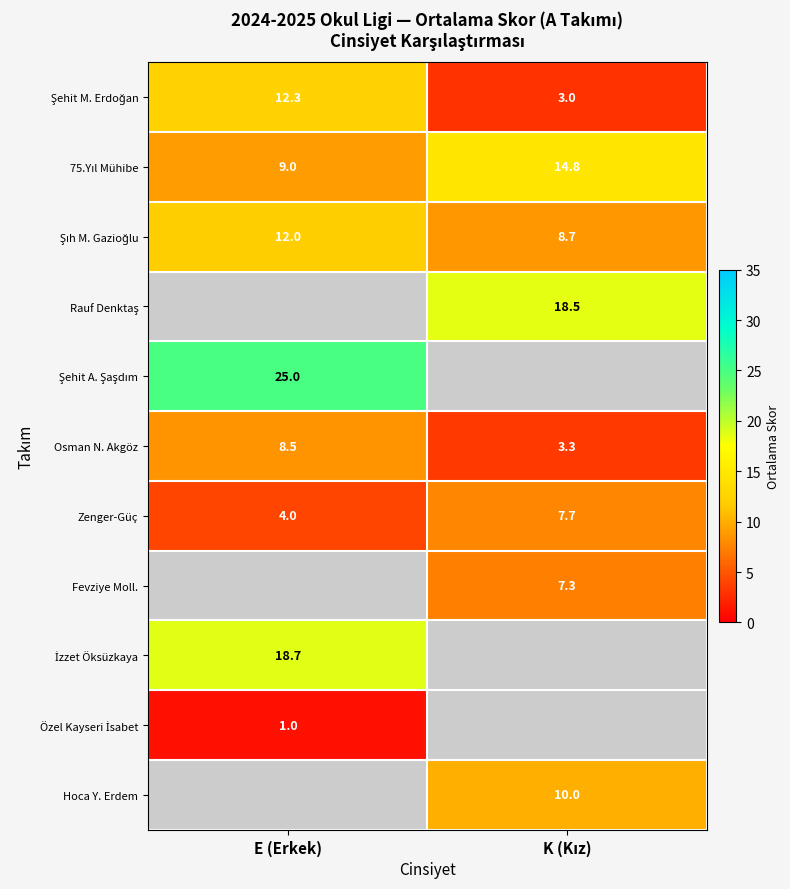

Between E (Erkek) and K (Kız), which series saw the biggest shift?

Şehit M. Erdoğan